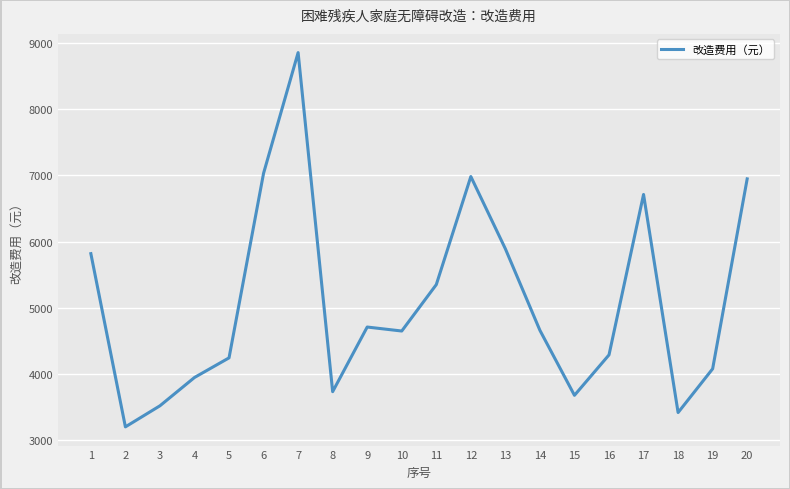

Does the chart display data point markers on the line(s)?

No